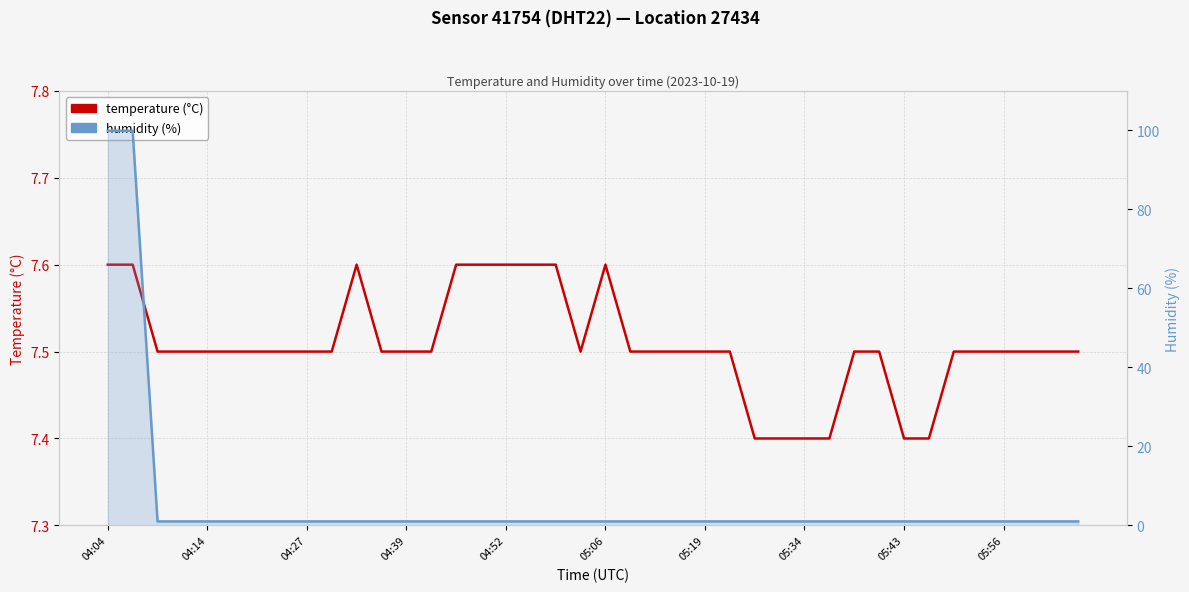

Between 33 and 17, which is larger?

17